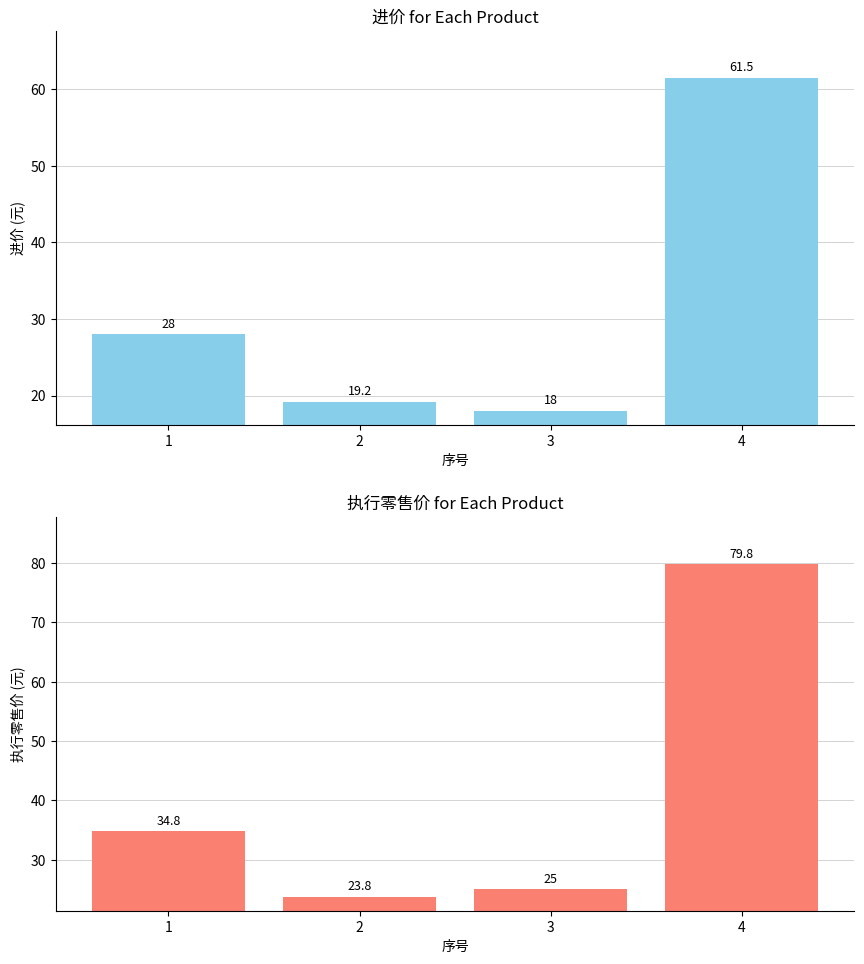

How many bars are there in each group?

2